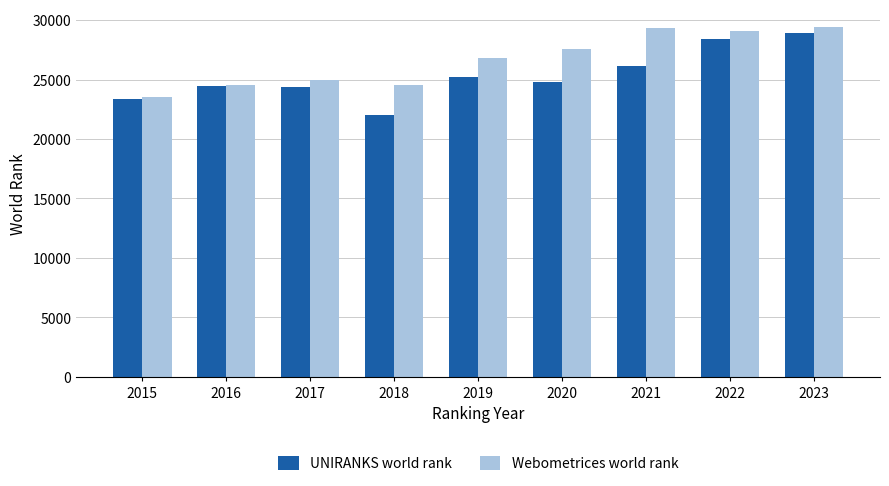

What is the value of the Webometrices world rank bar at the 2nd from the left?

24511